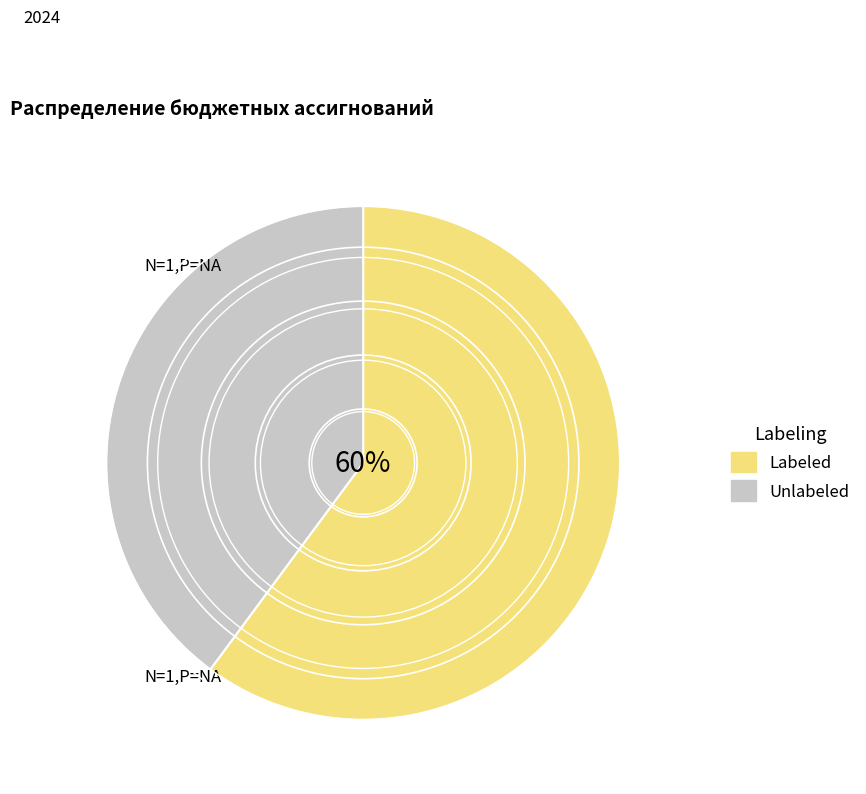

To the nearest percent, what is the difference between the largest and smallest slice percentages?

20%